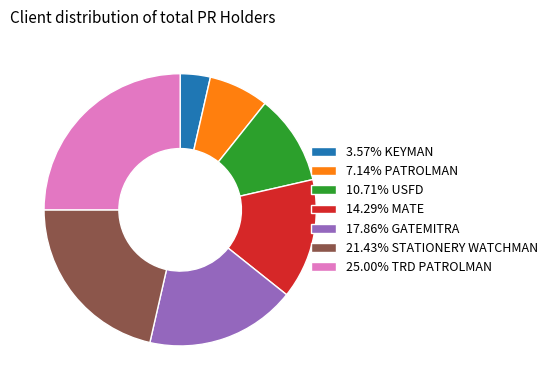

Count the number of slices in the pie.

7